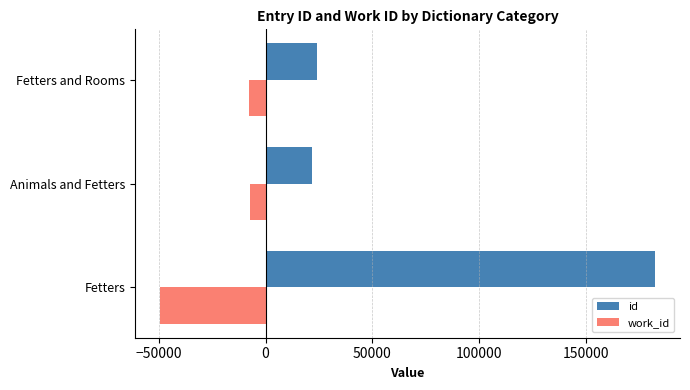

Between Fetters and Animals and Fetters, which series saw the biggest shift?

id